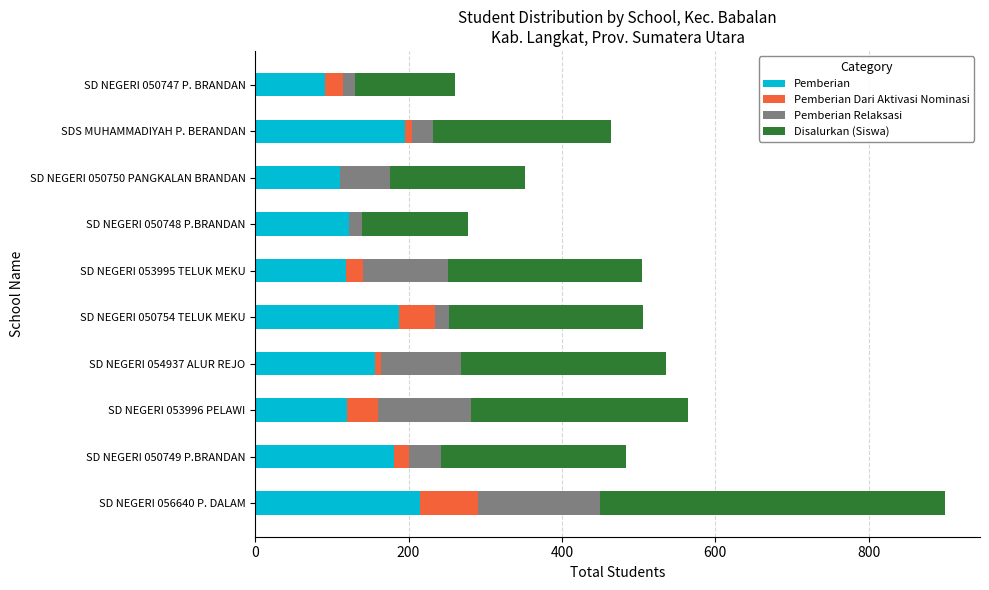

Is it true that Pemberian equals 118 at SD NEGERI 053995 TELUK MEKU?

True